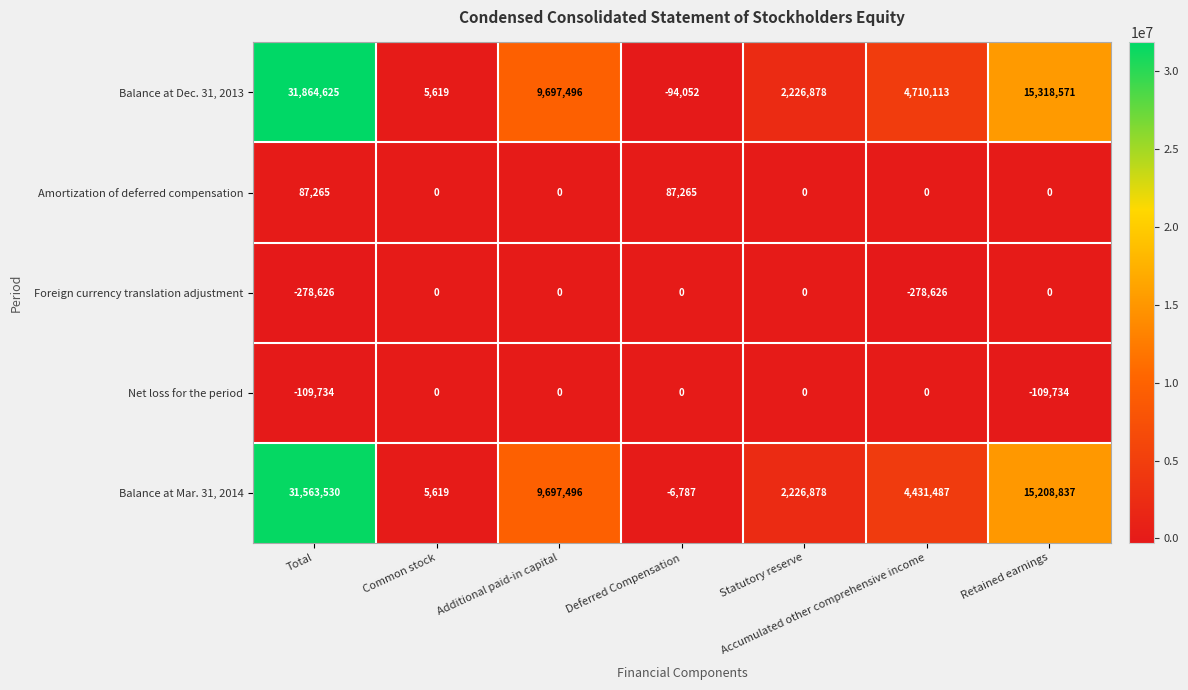

What is the sum of all Net loss for the period values?

-219468